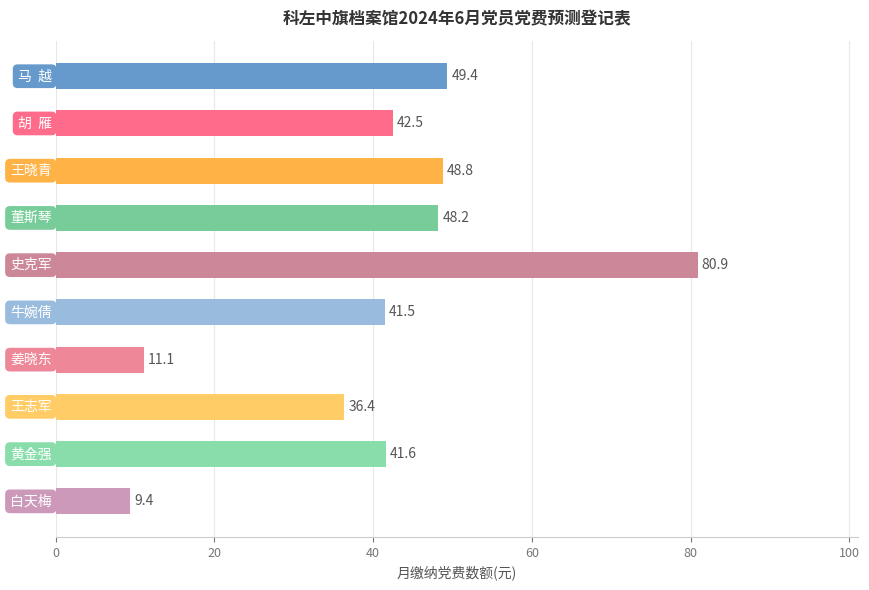

Count the number of data series in this chart.

1